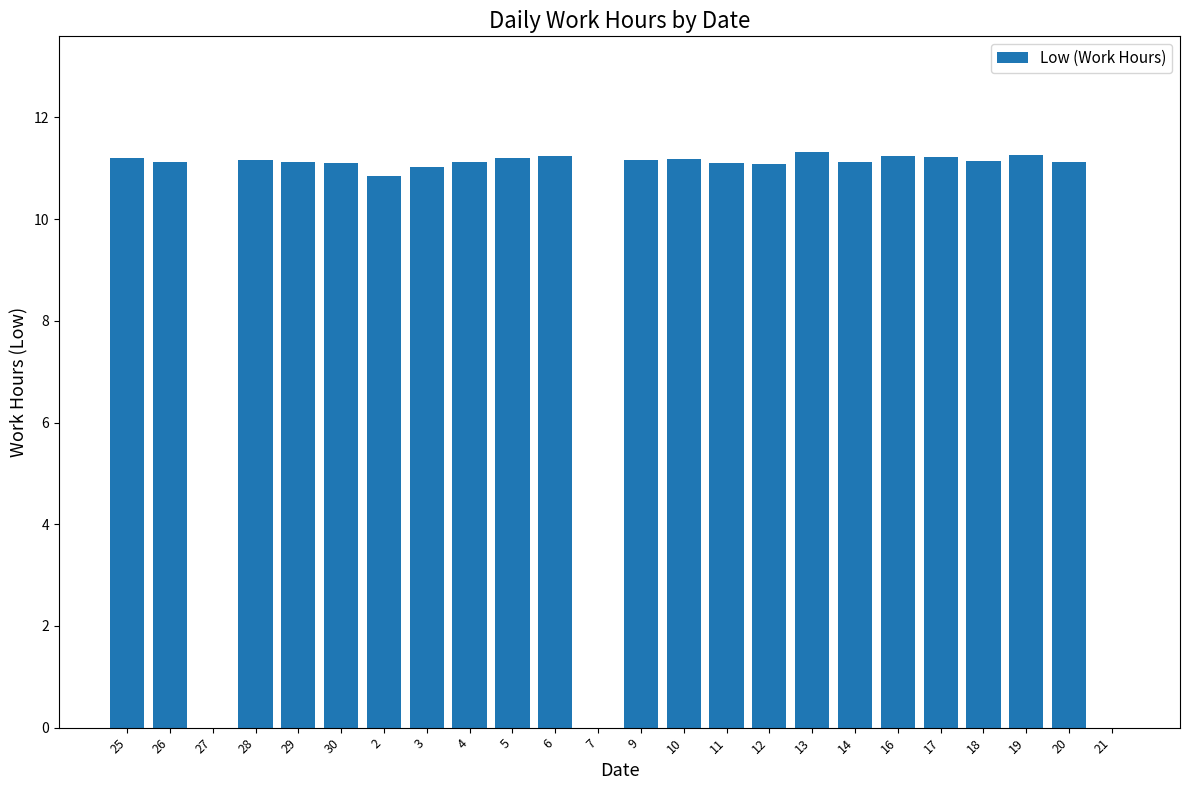

What is the sum of the values at 3 and 16?

22.3